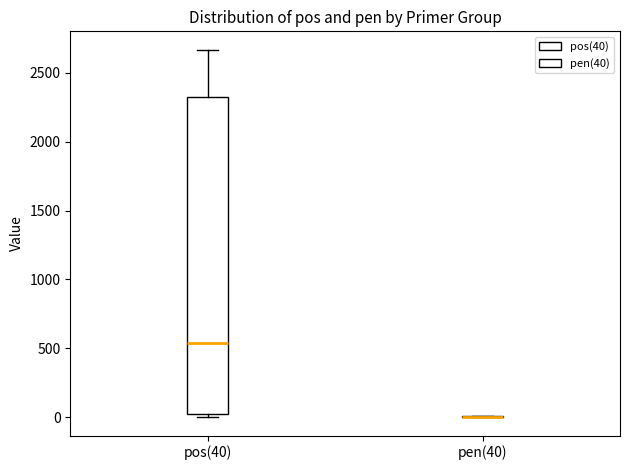

Reading left to right, transcribe this box plot: for each box, give where its median line is, the range the box spans, and where its two whiskers end, as read against the y-axis. The values are not printed on the chart, so give them approximately, as read against the axis.

pos(40): median 550, box 0 to 2350, whiskers 0 (just below the box's lower edge) to 2650
pen(40): box collapsed to a line at 0, whiskers 0 to 0